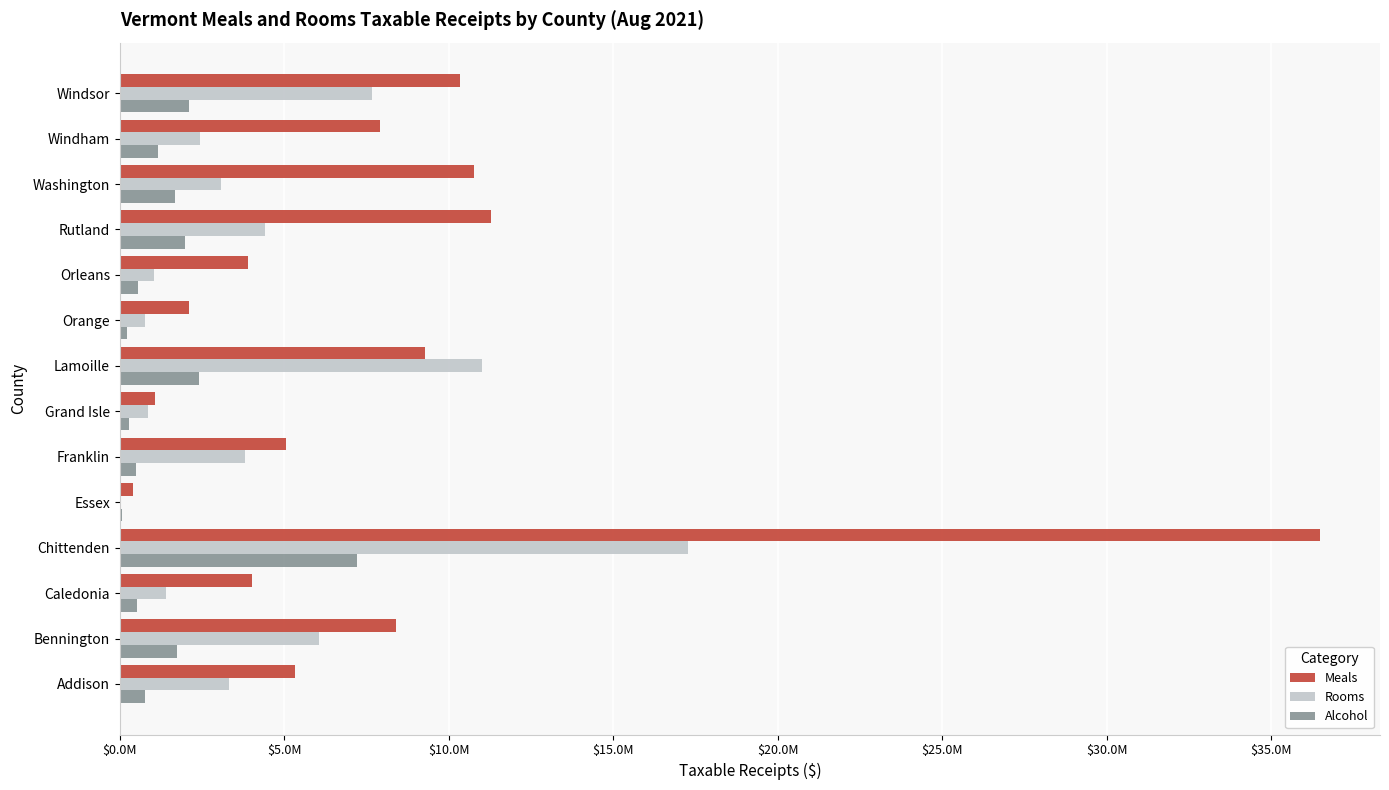

What are all the series names shown in the legend?

Meals, Rooms, Alcohol